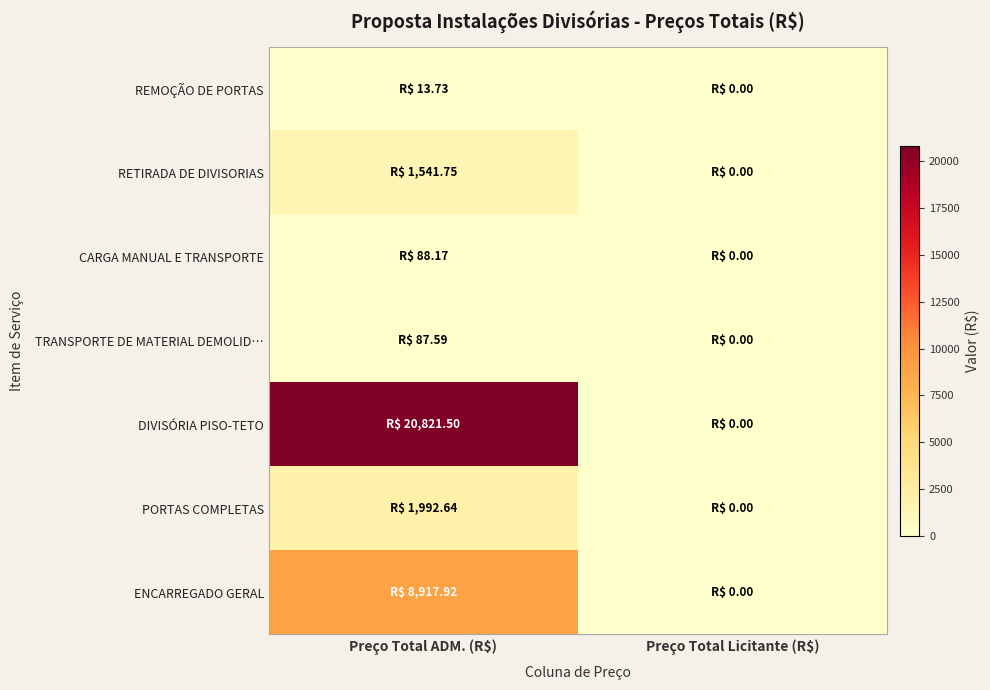

What is the maximum value shown in the chart?

20821.5